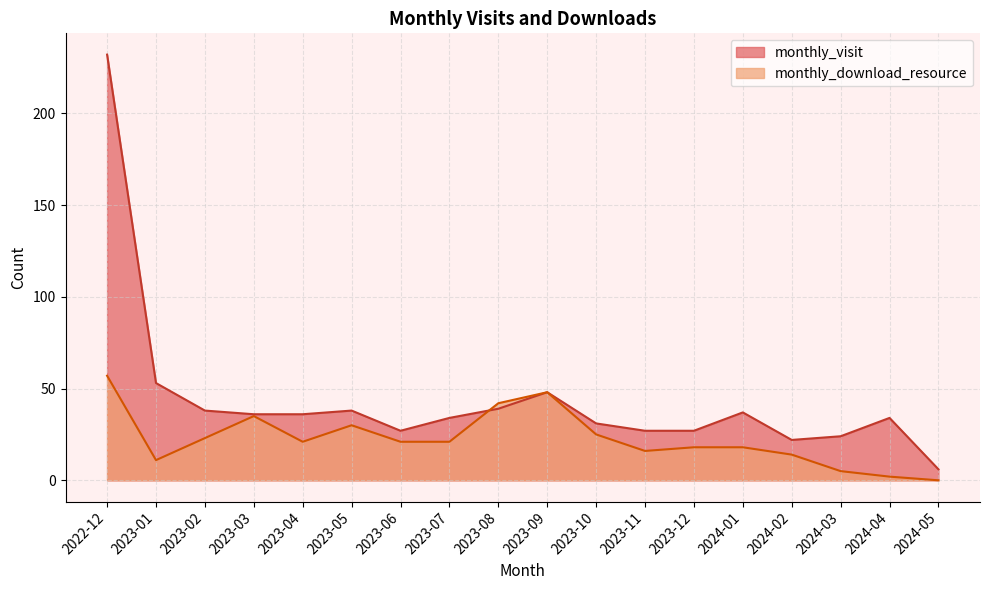

What position from the right is 2023-02?

16